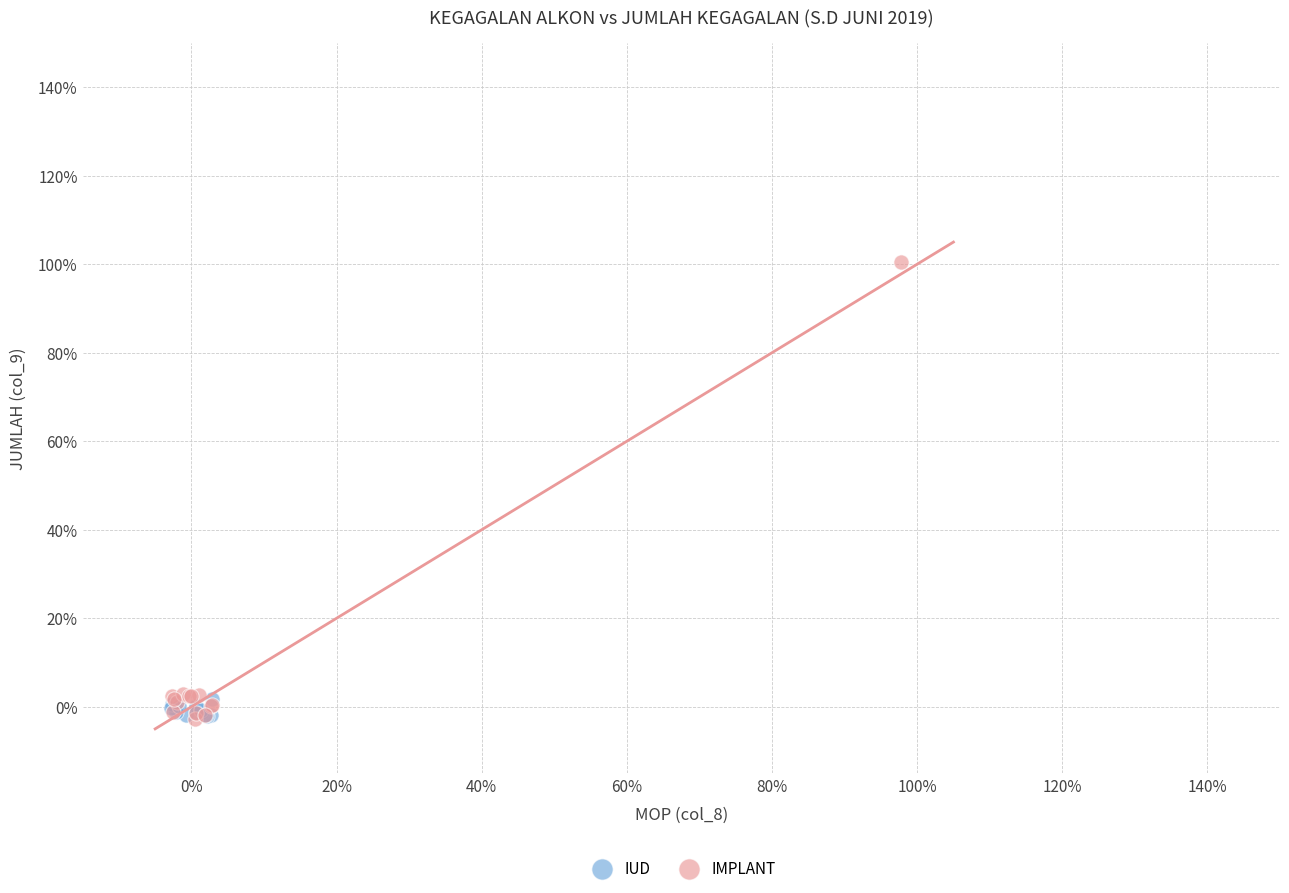

Which series has the widest spread of Y values?

IMPLANT